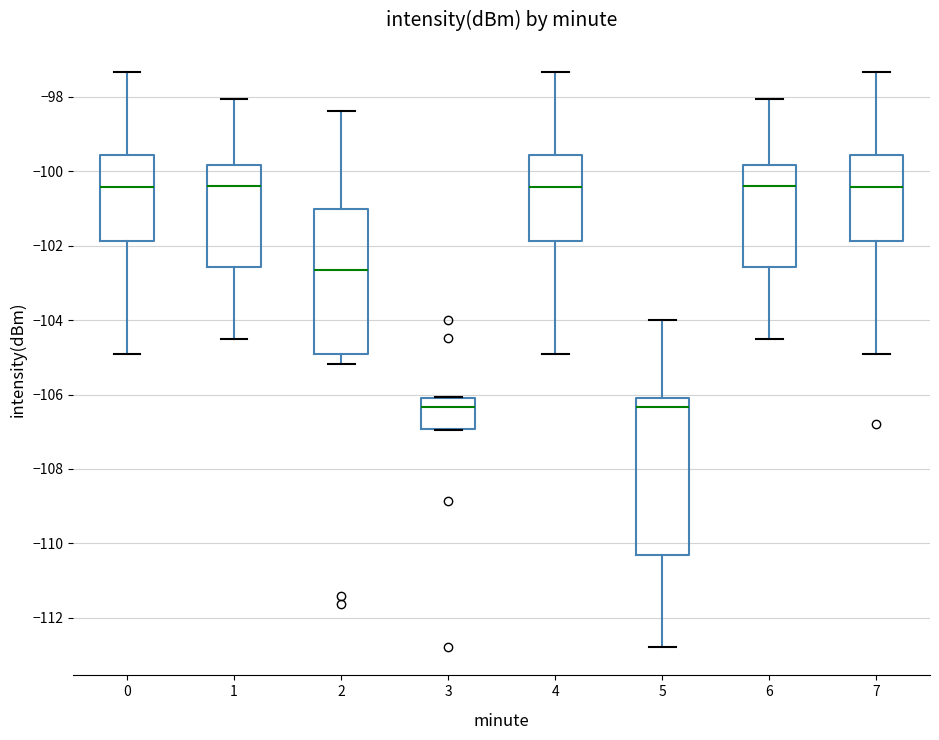

Where is the upper edge of the box at x = 2 on the y-axis? The values are not printed on the chart, so give them approximately, as read against the axis.

-101.0